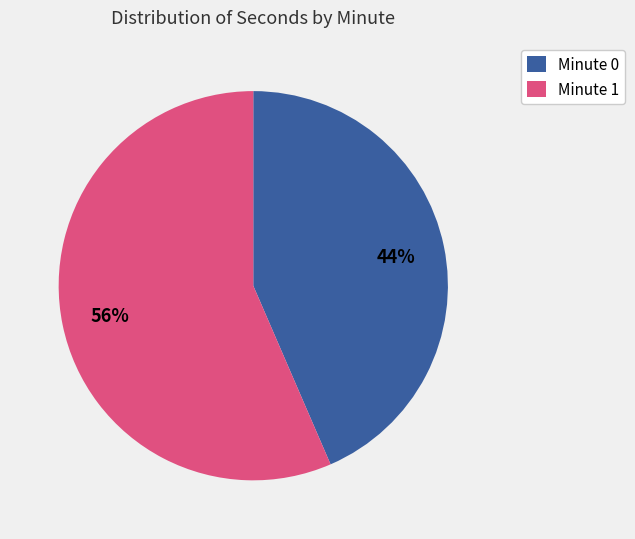

Do Minute 1 and Minute 0 together represent more than half of the pie?

Yes